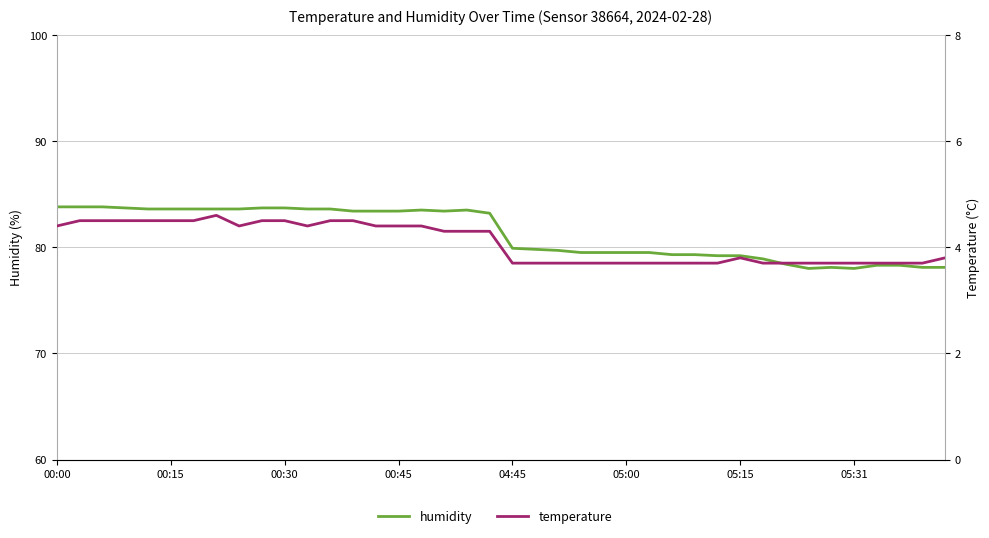

What is the difference between the maximum and second lowest values in the humidity series?

5.8